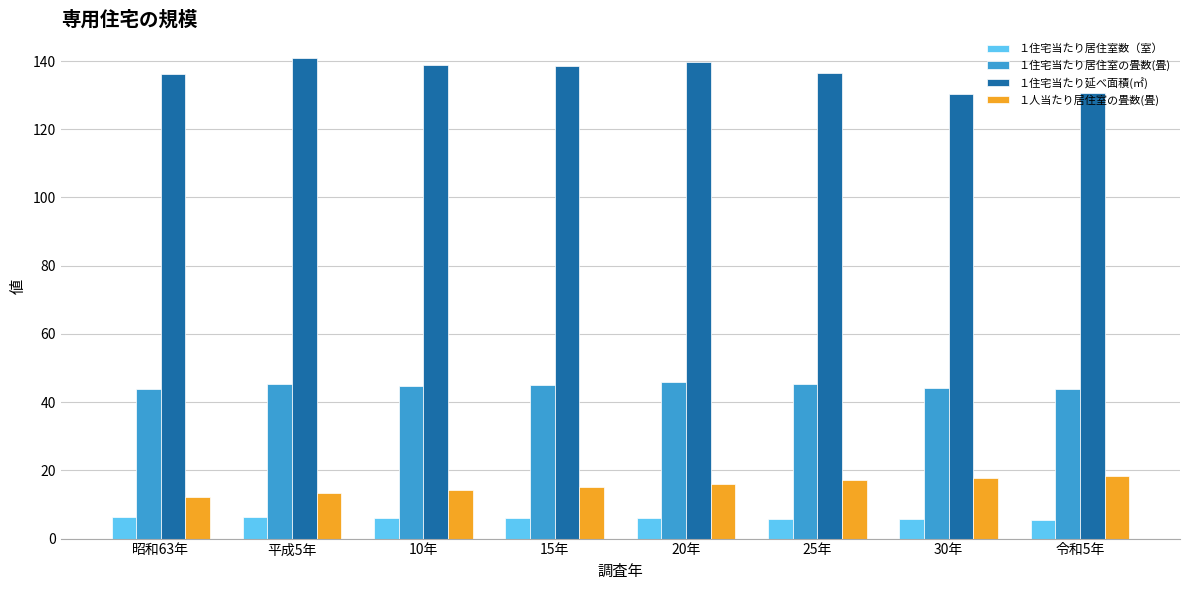

What position from the right is 平成5年?

7